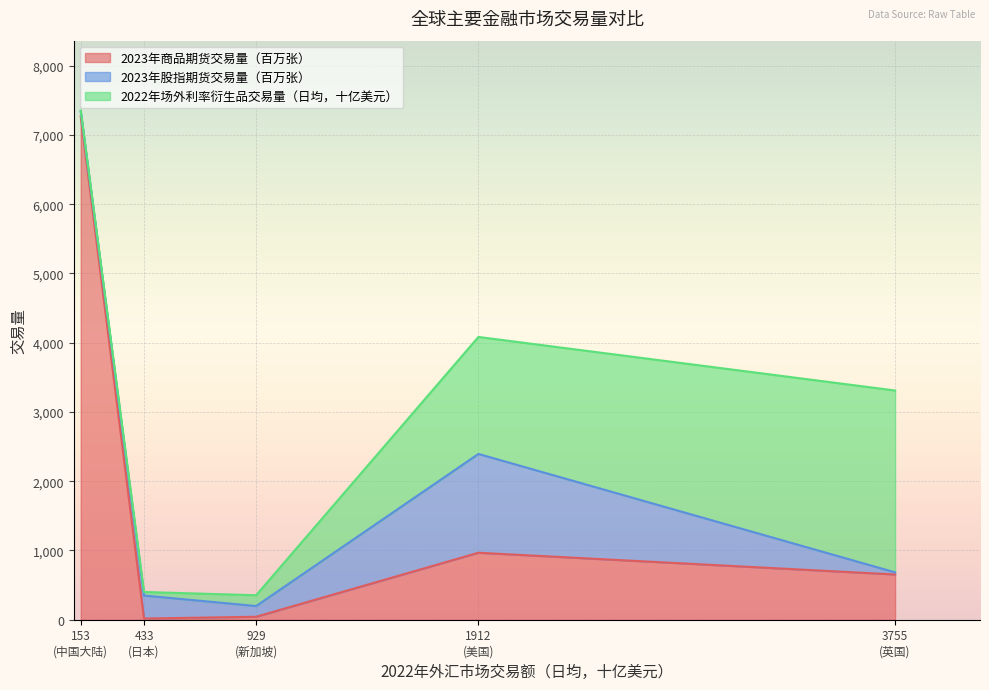

What is the maximum value for 2023年商品期货交易量（百万张）?

7270.8